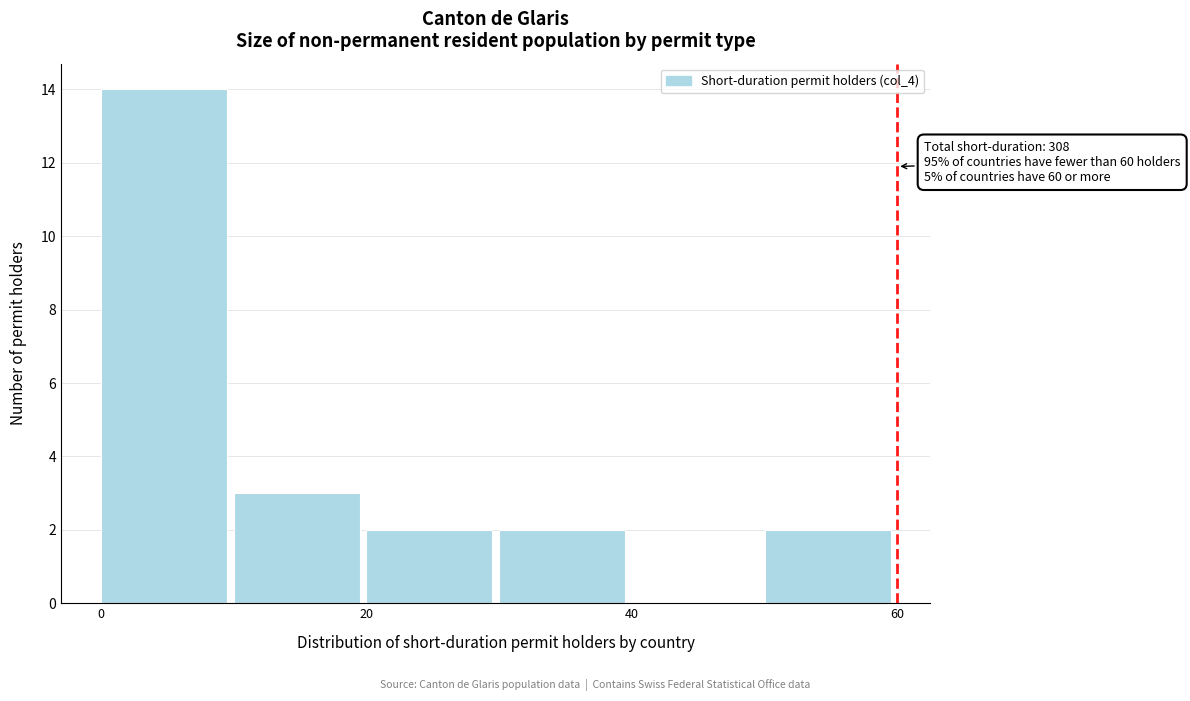

Which range on the x-axis has the tallest bar?

0 to 10